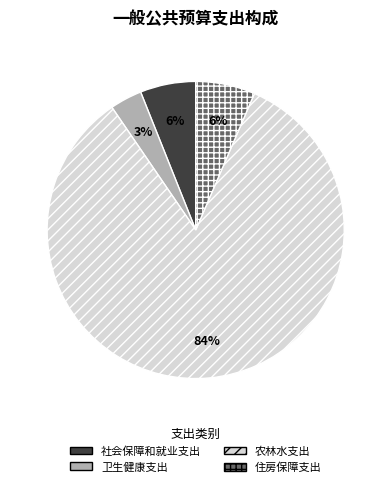

Which category has the biggest portion of the pie?

农林水支出